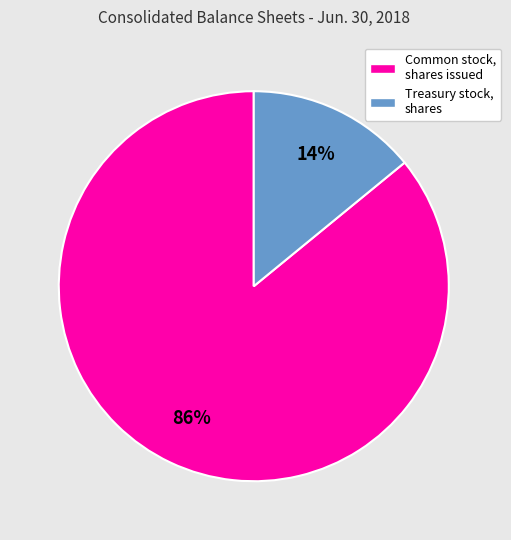

Which category has the smallest portion of the pie?

Treasury stock, shares